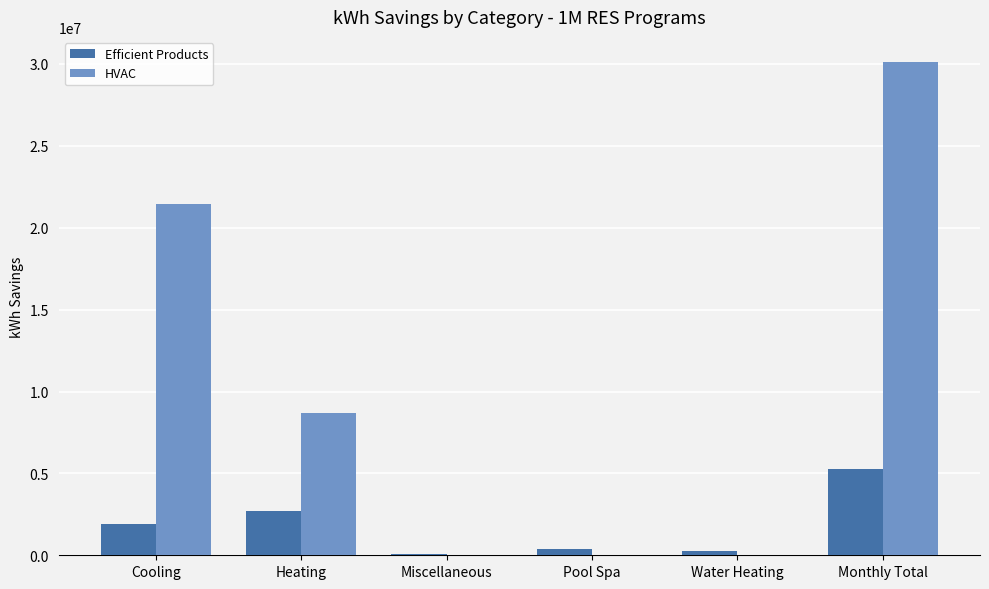

Read the Efficient Products value at Monthly Total.

5257104.2